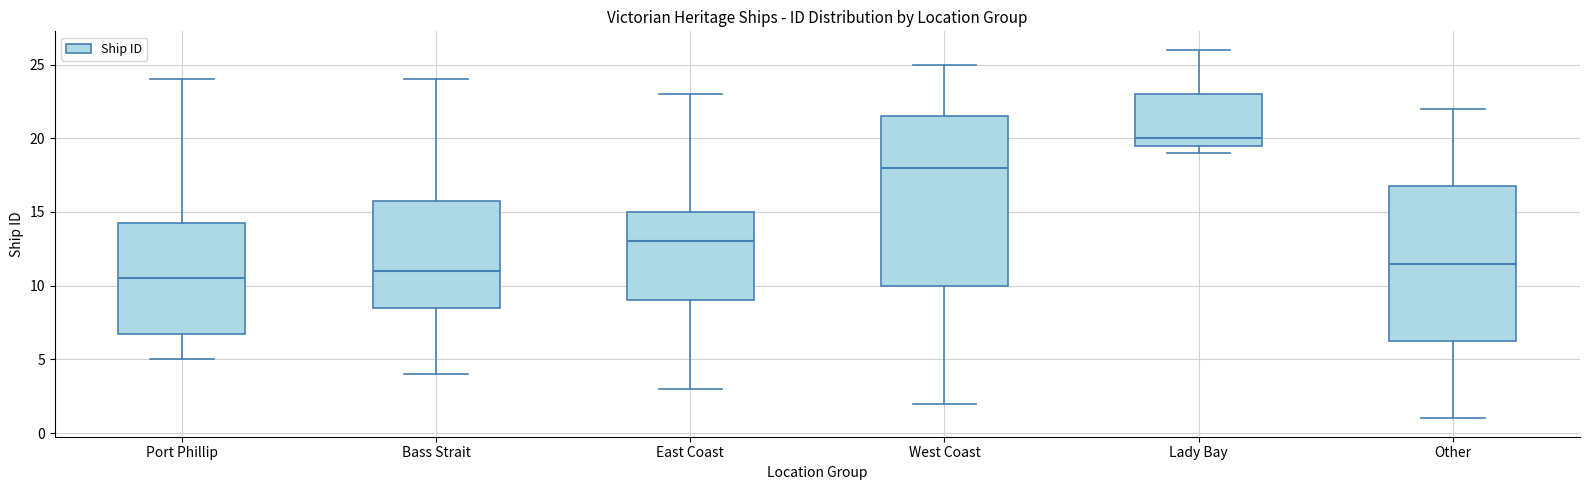

Reading left to right, read every box against the y-axis: the position of its median line, the range the box covers, and the ends of its whiskers. The values are not printed on the chart, so give them approximately, as read against the axis.

Port Phillip: median 10.5, box 7.0 to 14.5, whiskers 5.0 to 24.0
Bass Strait: median 11.0, box 8.5 to 16.0, whiskers 4.0 to 24.0
East Coast: median 13.0, box 9.0 to 15.0, whiskers 3.0 to 23.0
West Coast: median 18.0, box 10.0 to 21.5, whiskers 2.0 to 25.0
Lady Bay: median 20.0, box 19.5 to 23.0, whiskers 19.0 to 26.0
Other: median 11.5, box 6.5 to 17.0, whiskers 1.0 to 22.0